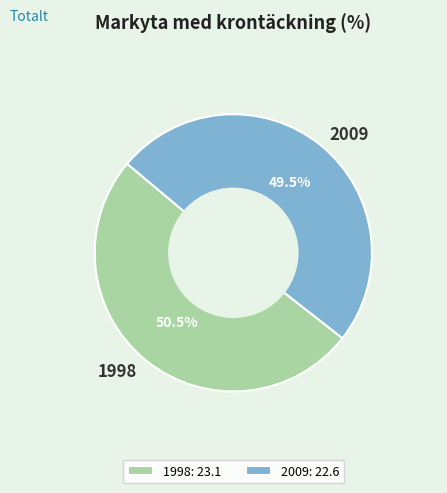

Does 2009 account for over 50% of the chart?

No